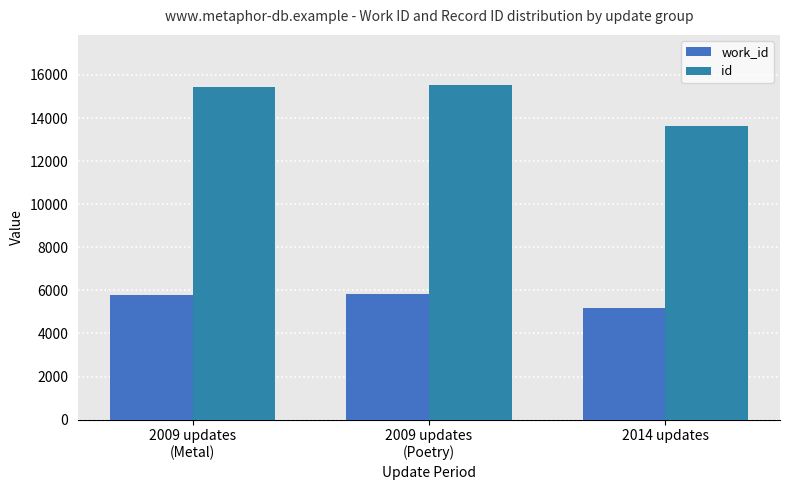

The value of id at 2009 updates
(Poetry) is 25120. True or false?

False